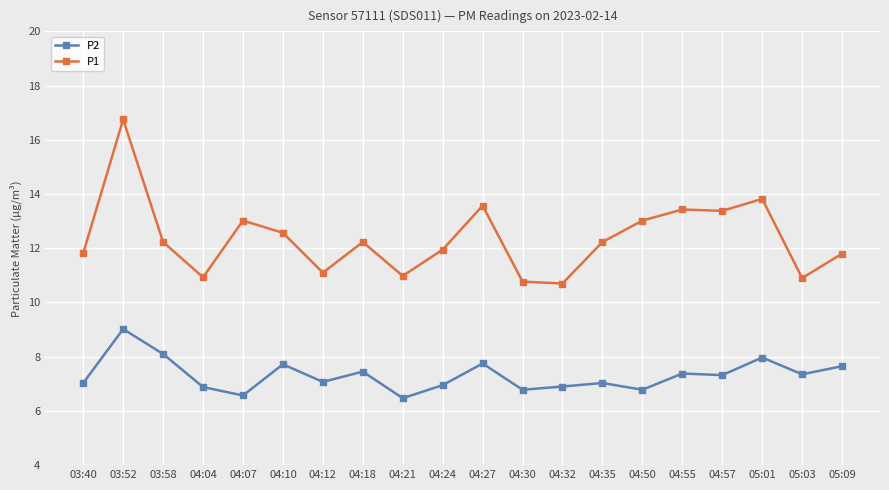

What is the value of the P1 point at the 2nd from the left?

16.8